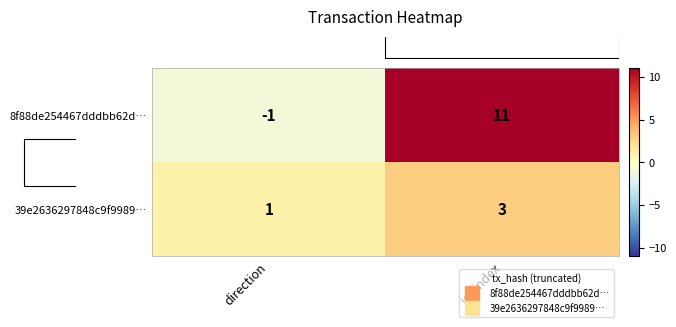

Between direction and io_index, which series saw the biggest shift?

8f88de254467dddbb62d…